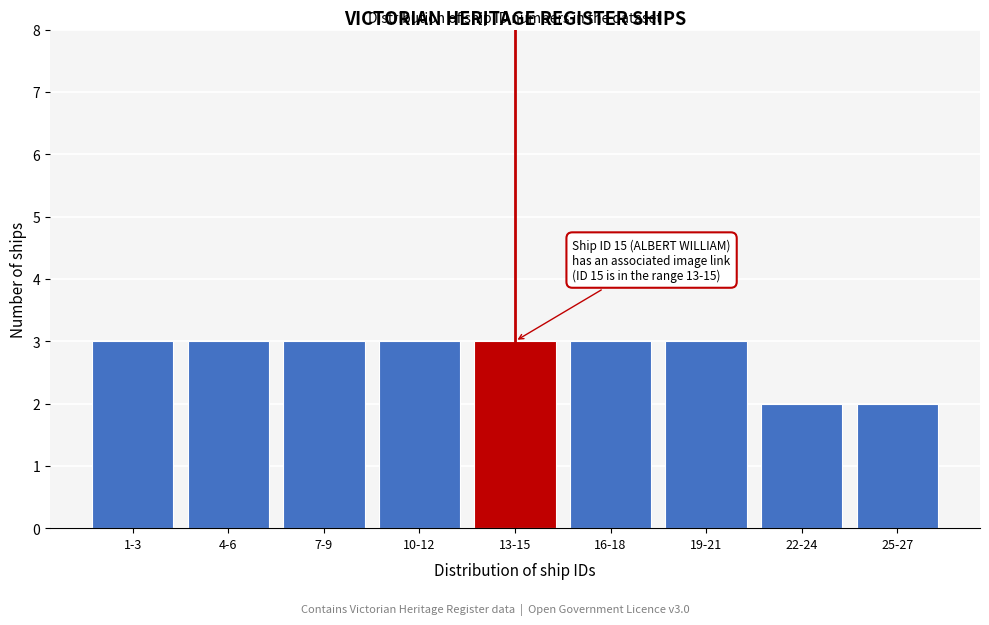

Reading left to right, transcribe all the data shown in this chart.

3	3	3	3	3	3	3	2	2